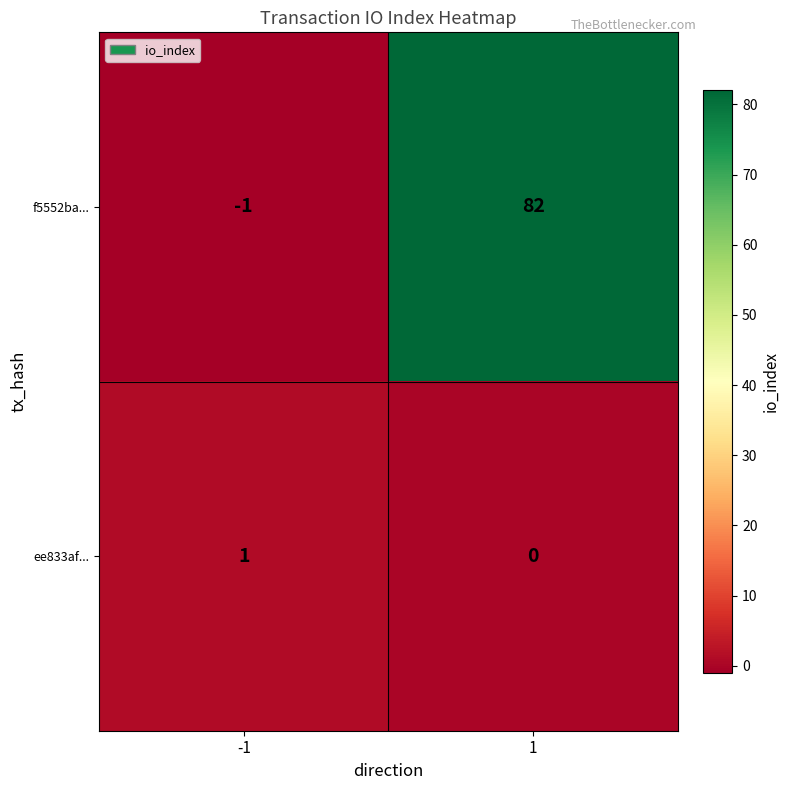

What is the difference between the highest and lowest values at -1?

2